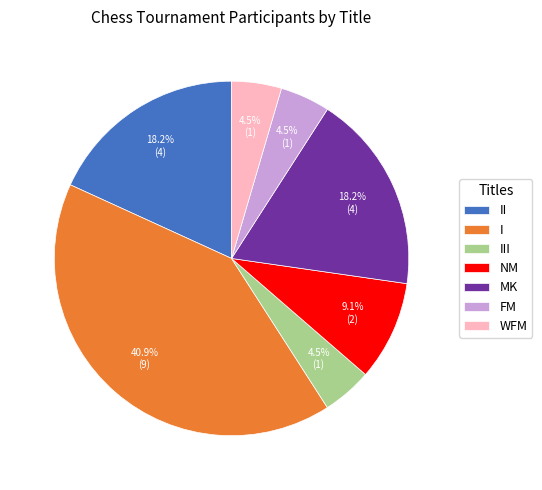

What percentage do NM and MK together represent?

27.3%